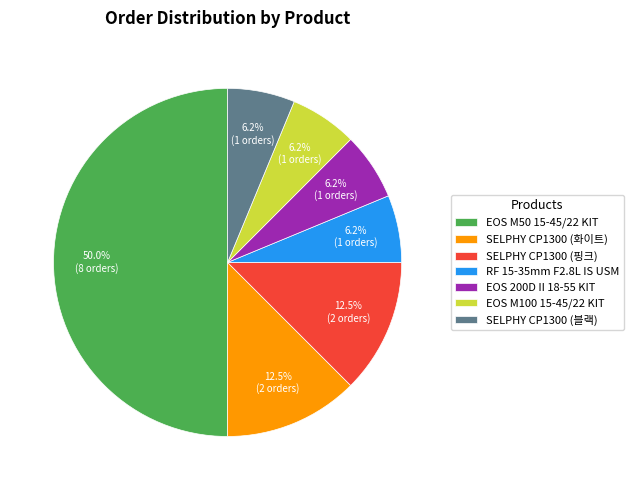

What is the ratio of the value at EOS M100 15-45/22 KIT to the value at EOS 200D II 18-55 KIT?

1.0